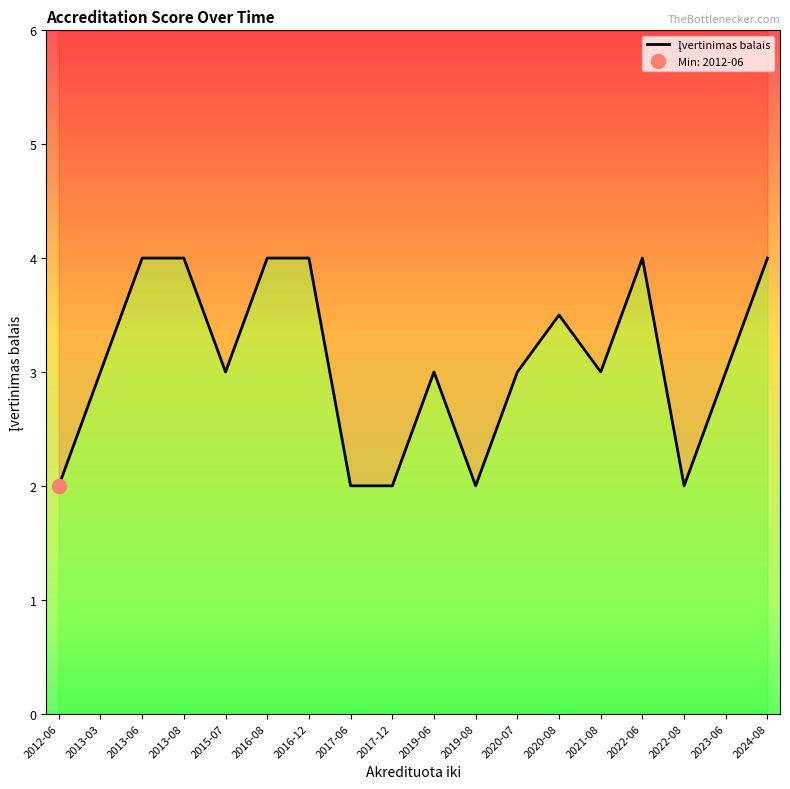

Which has a higher value, 2019-06 or 2022-08?

2019-06